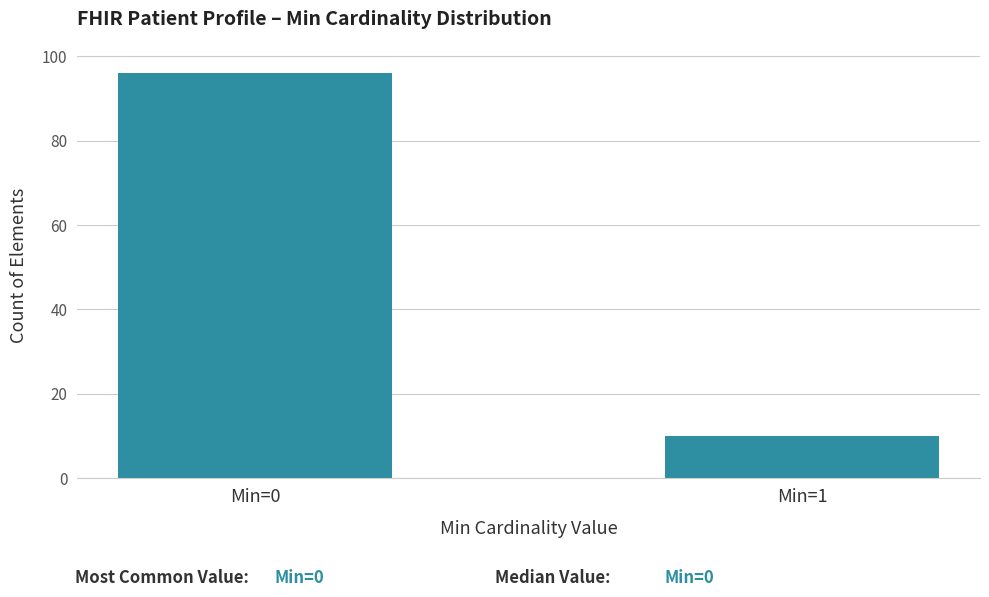

Reading left to right, list all the values displayed in this chart.

Min=0=96	Min=1=10